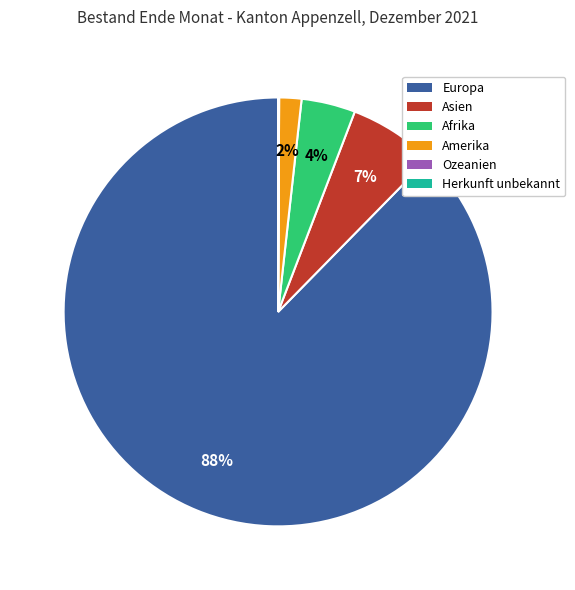

Does Europa represent more than half of the total?

Yes